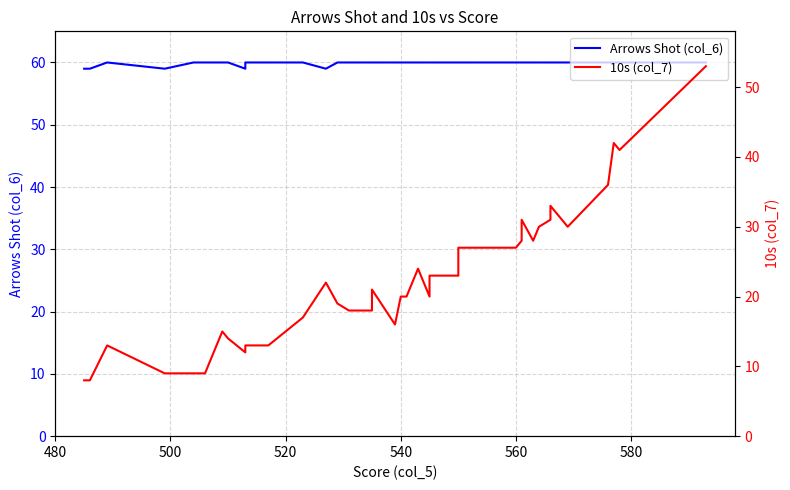

Is it true that Arrows Shot (col_6) equals 60 at 540?

True